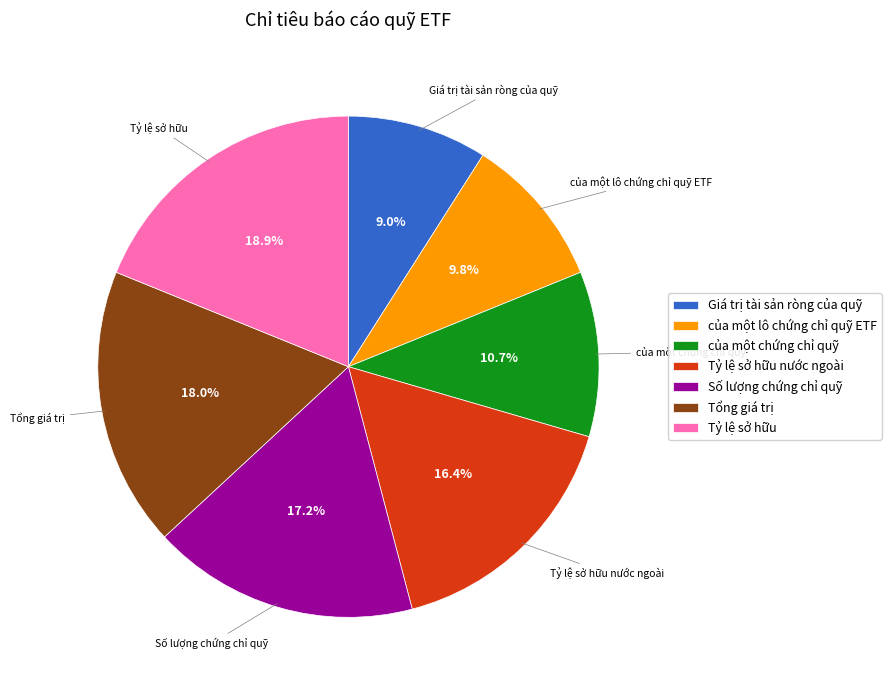

What percentage is NOT represented by Tỷ lệ sở hữu nước ngoài?

83.6%